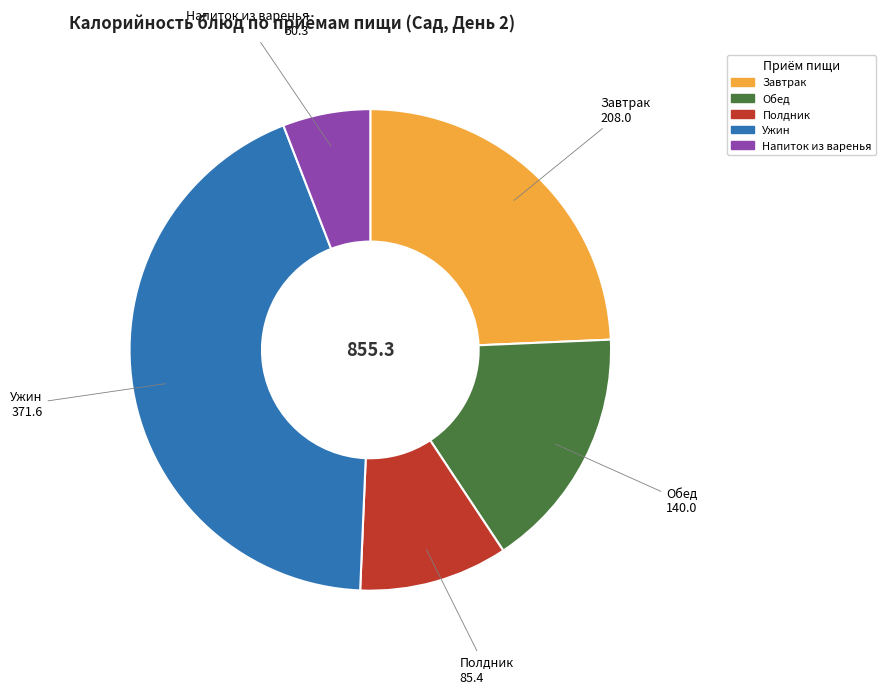

What is the ratio of the value at Полдник to the value at Обед?

0.6